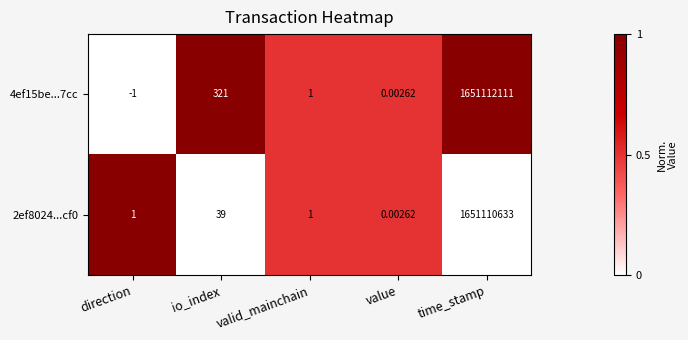

At which category is the sum across all series the highest?

time_stamp